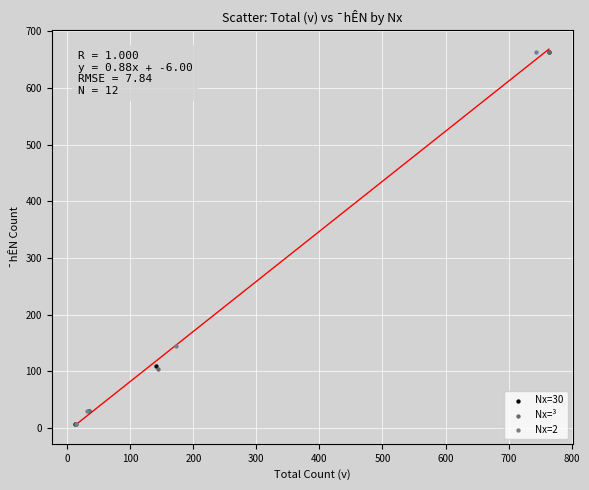

What are all the series names shown in the legend?

Nx=30, Nx=³, Nx=2